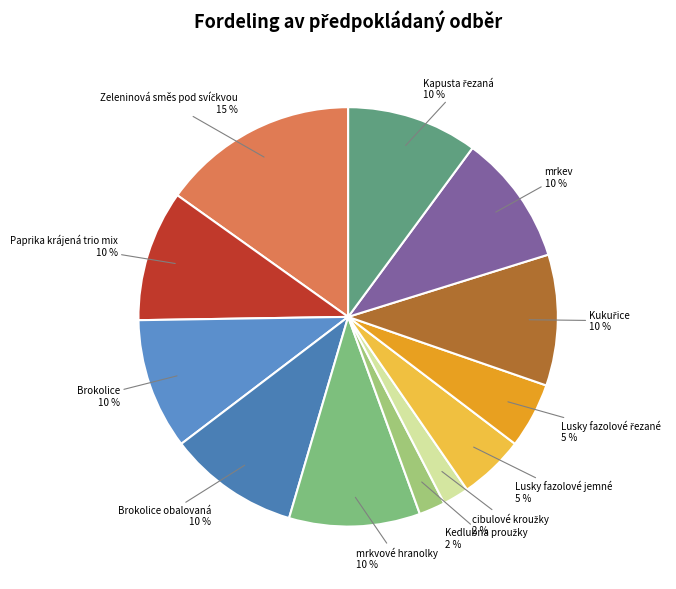

Does mrkev account for over 50% of the chart?

No